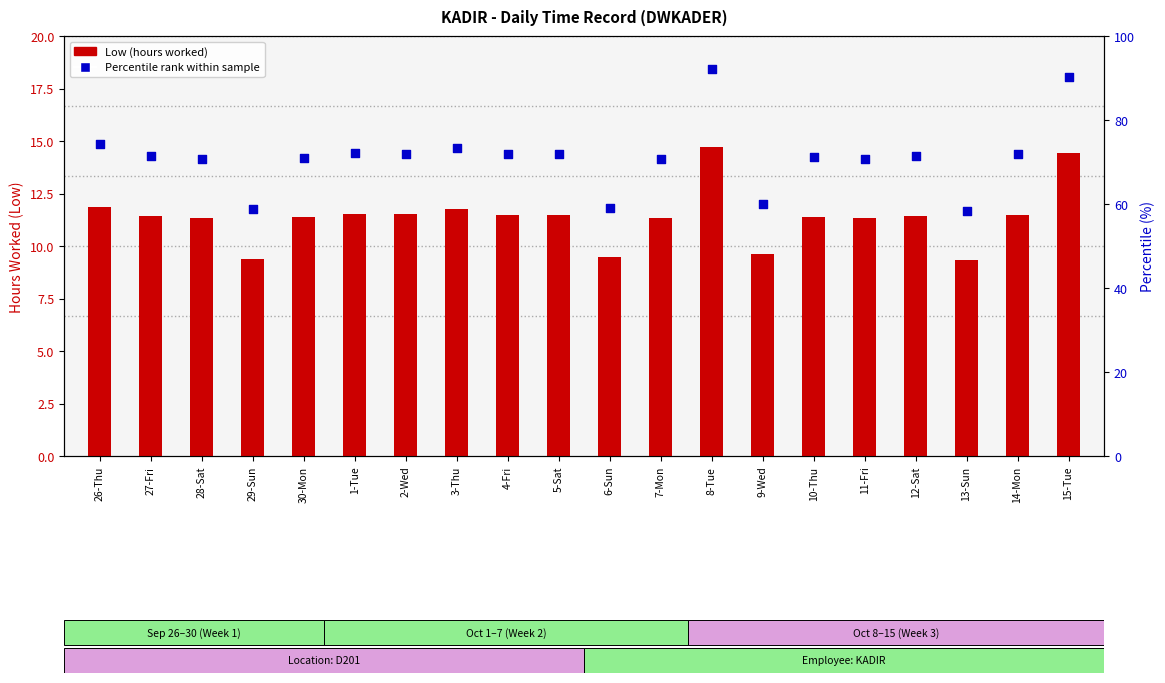

Is the value of Percentile rank within sample at 15-Tue greater than the value of Low (hours worked) at 12-Sat?

Yes